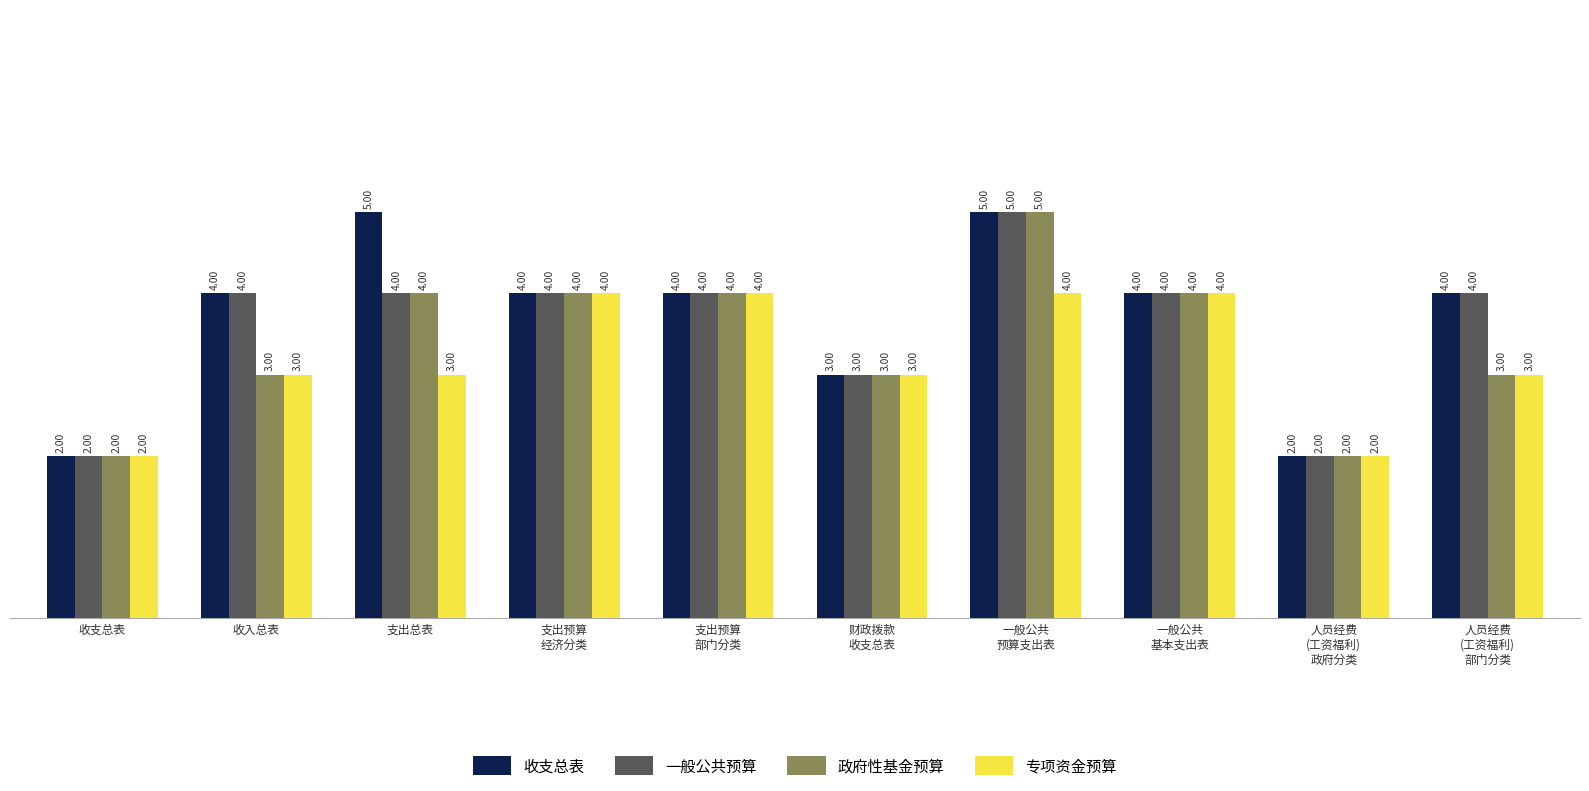

Rank the series by their average value, from lowest to highest.

专项资金预算, 政府性基金预算, 一般公共预算, 收支总表